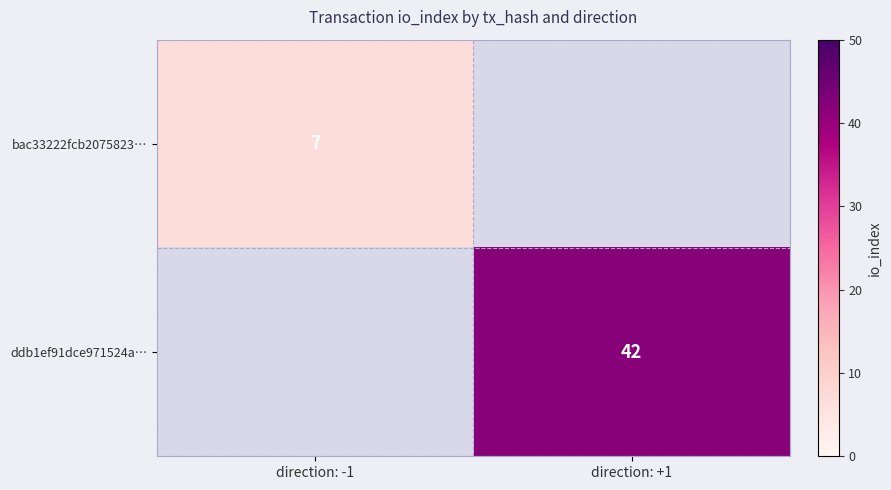

Is the value of ddb1ef91dce971524a… at direction: +1 greater than the value of bac33222fcb2075823… at direction: -1?

Yes